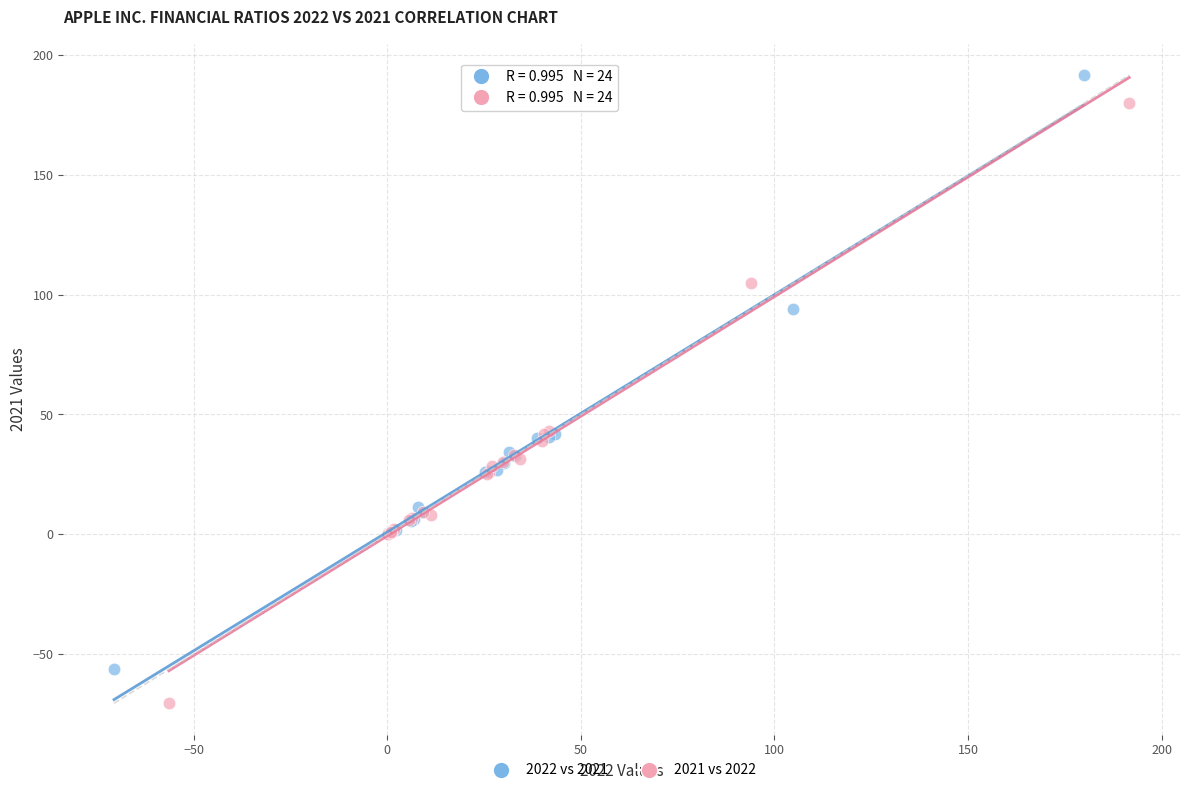

Which series reaches the maximum Y coordinate?

2022 vs 2021